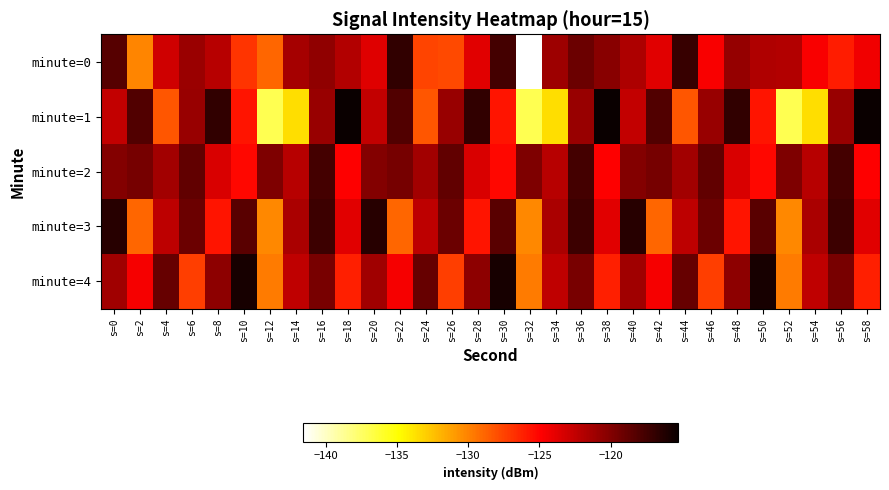

Reading left to right, what are all the values shown in this chart?

minute=0: s=0=-118.3	s=2=-130.1	s=4=-123.0	s=6=-121.0	s=8=-122.1	s=10=-127.0	s=12=-128.9	s=14=-121.4	s=16=-120.6	s=18=-121.9	s=20=-123.7	s=22=-116.8	s=24=-127.6	s=26=-127.8	s=28=-123.7	s=30=-117.6	s=32=-141.6	s=34=-121.1	s=36=-119.1	s=38=-120.2	s=40=-121.7	s=42=-123.8	s=44=-117.1	s=46=-124.7	s=48=-120.8	s=50=-121.8	s=52=-121.9	s=54=-124.6	s=56=-126.0	s=58=-124.4
minute=1: s=0=-122.6	s=2=-118.1	s=4=-128.2	s=6=-120.9	s=8=-116.9	s=10=-125.7	s=12=-137.0	s=14=-133.7	s=16=-120.9	s=18=-115.3	s=20=-122.6	s=22=-118.1	s=24=-128.2	s=26=-120.9	s=28=-116.9	s=30=-125.7	s=32=-137.0	s=34=-133.7	s=36=-120.9	s=38=-115.3	s=40=-122.6	s=42=-118.1	s=44=-128.2	s=46=-120.9	s=48=-116.9	s=50=-125.7	s=52=-137.0	s=54=-133.7	s=56=-120.9	s=58=-115.3
minute=2: s=0=-120.1	s=2=-119.5	s=4=-121.3	s=6=-118.7	s=8=-123.4	s=10=-125.2	s=12=-119.8	s=14=-122.1	s=16=-117.6	s=18=-124.9	s=20=-120.1	s=22=-119.5	s=24=-121.3	s=26=-118.7	s=28=-123.4	s=30=-125.2	s=32=-119.8	s=34=-122.1	s=36=-117.6	s=38=-124.9	s=40=-120.1	s=42=-119.5	s=44=-121.3	s=46=-118.7	s=48=-123.4	s=50=-125.2	s=52=-119.8	s=54=-122.1	s=56=-117.6	s=58=-124.9
minute=3: s=0=-116.5	s=2=-128.9	s=4=-122.3	s=6=-119.1	s=8=-125.7	s=10=-118.4	s=12=-130.2	s=14=-121.6	s=16=-117.3	s=18=-123.8	s=20=-116.5	s=22=-128.9	s=24=-122.3	s=26=-119.1	s=28=-125.7	s=30=-118.4	s=32=-130.2	s=34=-121.6	s=36=-117.3	s=38=-123.8	s=40=-116.5	s=42=-128.9	s=44=-122.3	s=46=-119.1	s=48=-125.7	s=50=-118.4	s=52=-130.2	s=54=-121.6	s=56=-117.3	s=58=-123.8
minute=4: s=0=-121.2	s=2=-124.6	s=4=-118.9	s=6=-127.3	s=8=-120.5	s=10=-115.8	s=12=-129.7	s=14=-122.4	s=16=-119.6	s=18=-126.1	s=20=-121.2	s=22=-124.6	s=24=-118.9	s=26=-127.3	s=28=-120.5	s=30=-115.8	s=32=-129.7	s=34=-122.4	s=36=-119.6	s=38=-126.1	s=40=-121.2	s=42=-124.6	s=44=-118.9	s=46=-127.3	s=48=-120.5	s=50=-115.8	s=52=-129.7	s=54=-122.4	s=56=-119.6	s=58=-126.1